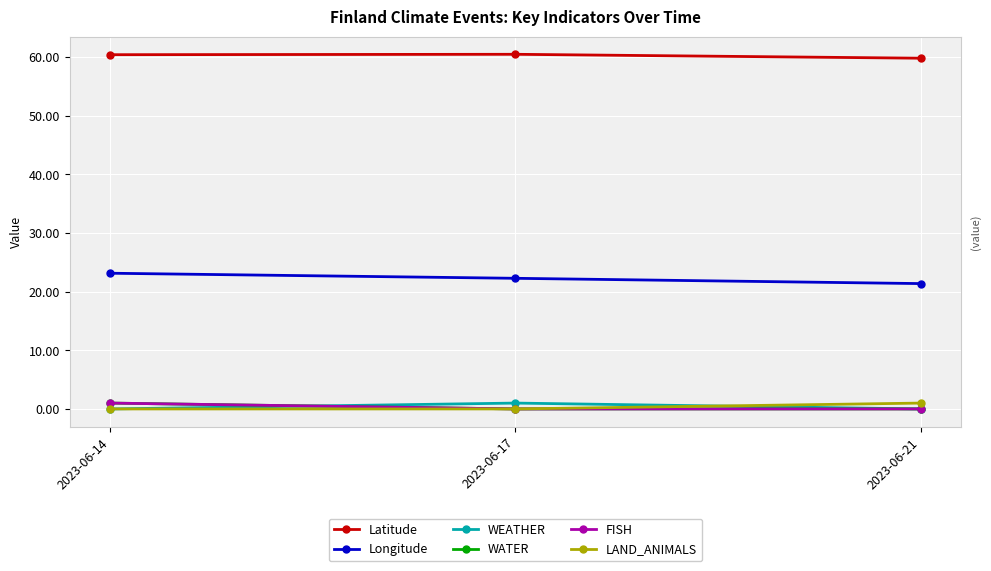

At which category does the chart reach its peak across all series?

2023-06-17